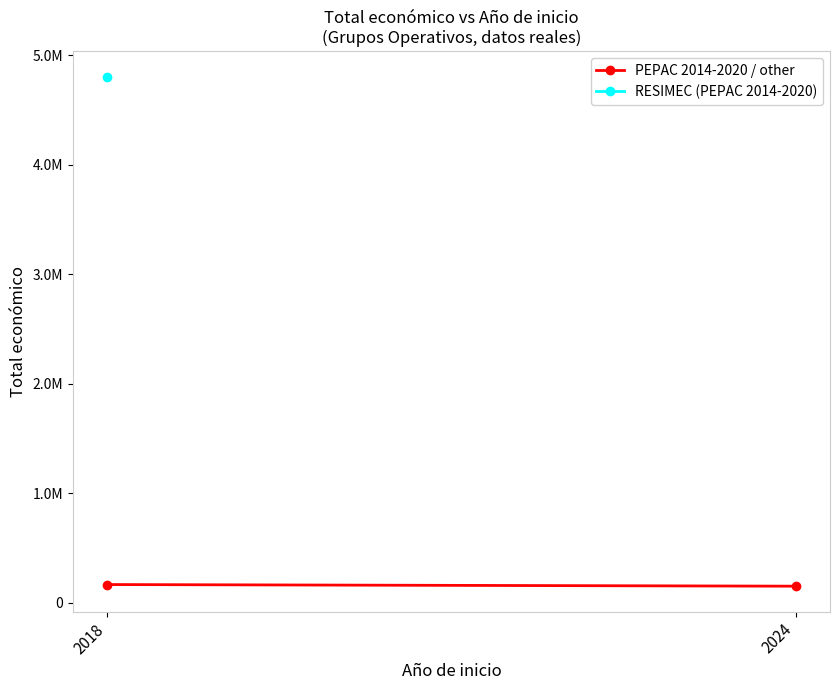

What is the difference between the values at 2024 and 2018?

15000